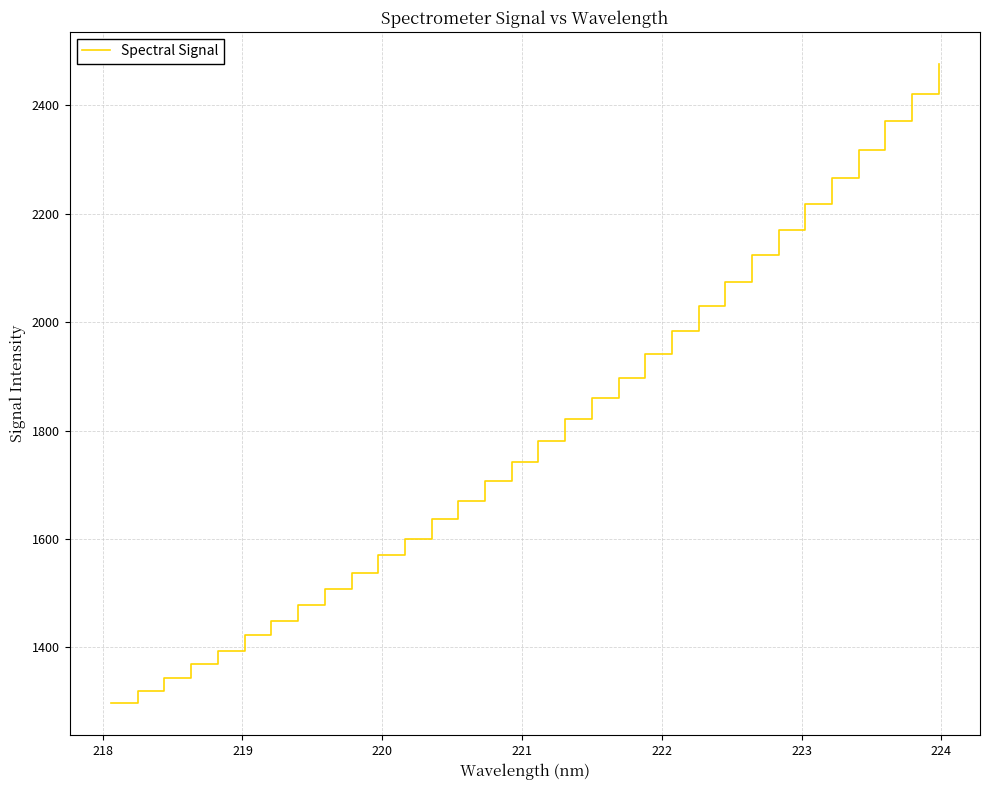

What is the smallest value displayed?

1296.6